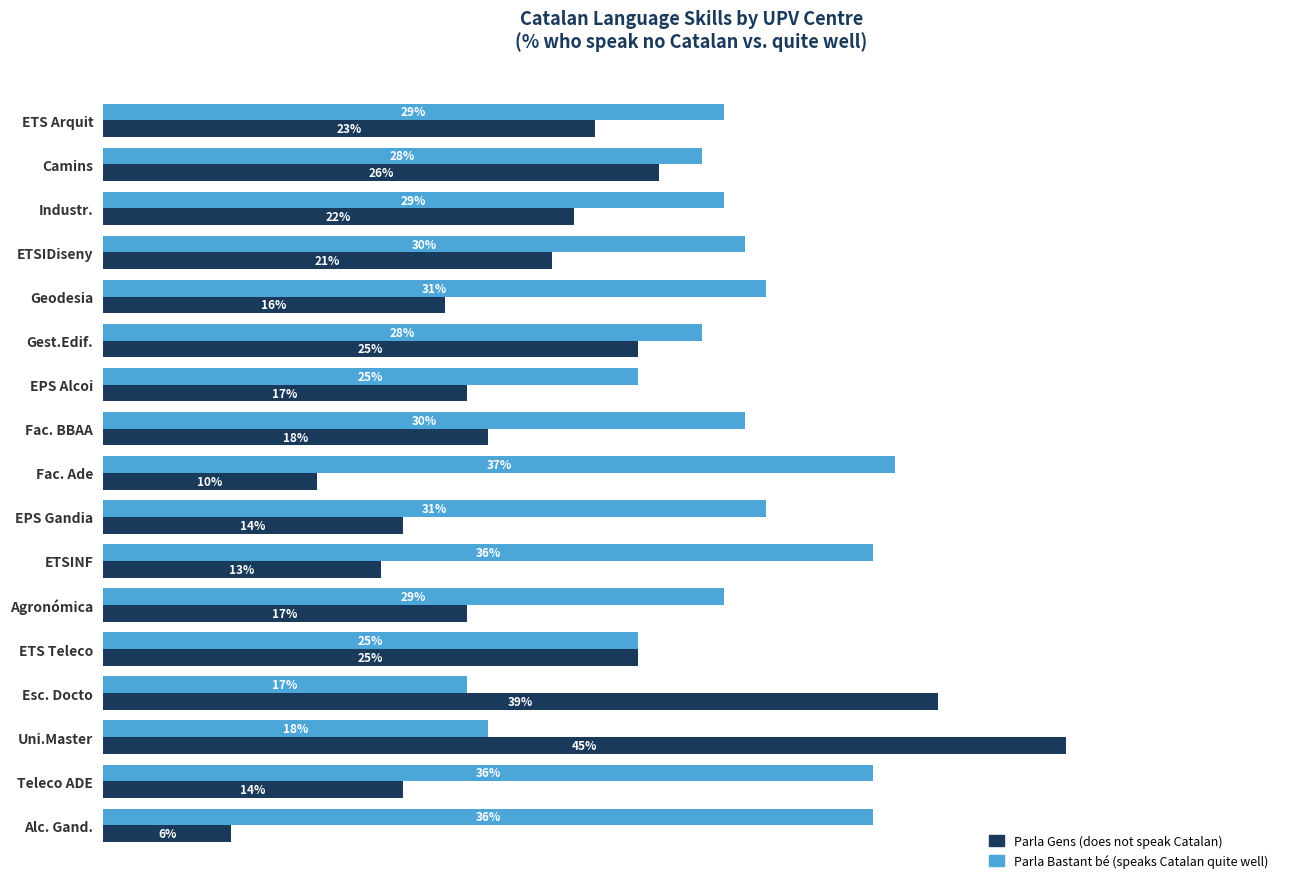

At which category is the sum across all series the highest?

Uni.Master